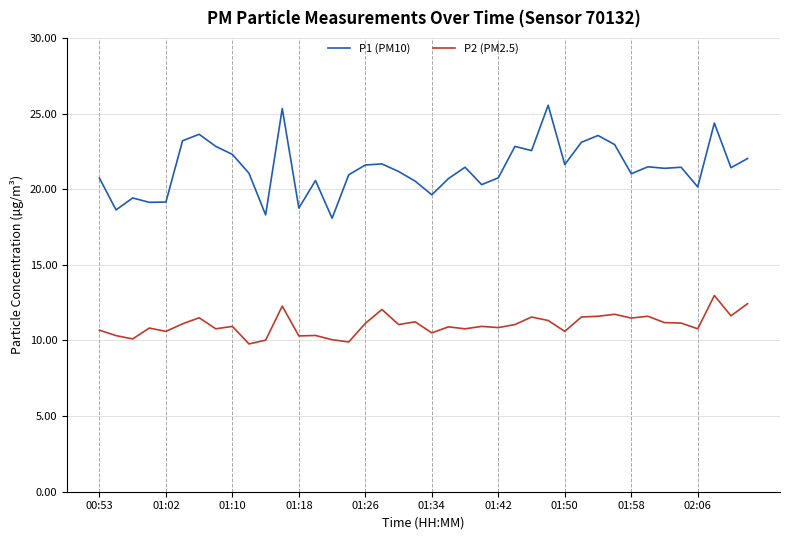

In P2 (PM2.5), how many points are higher than both neighbors (excluding endpoints)?

13